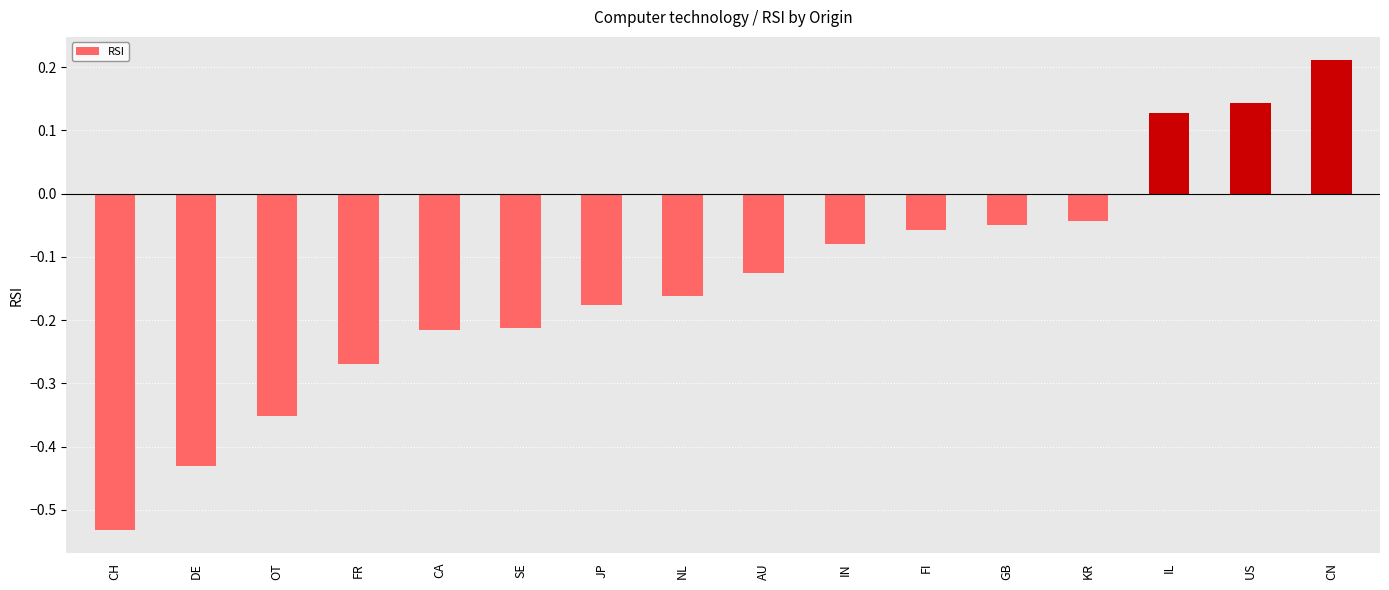

What is the label of the 1st bar from the right?

CN